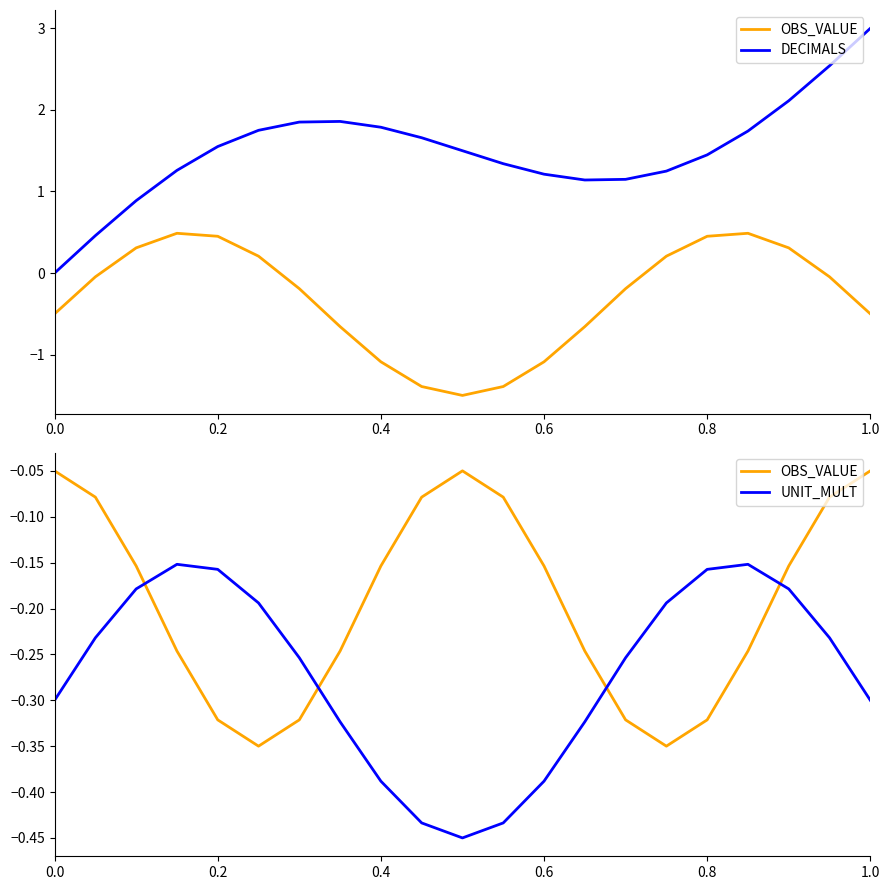

True or false: DECIMALS and OBS_VALUE intersect in this chart.

False